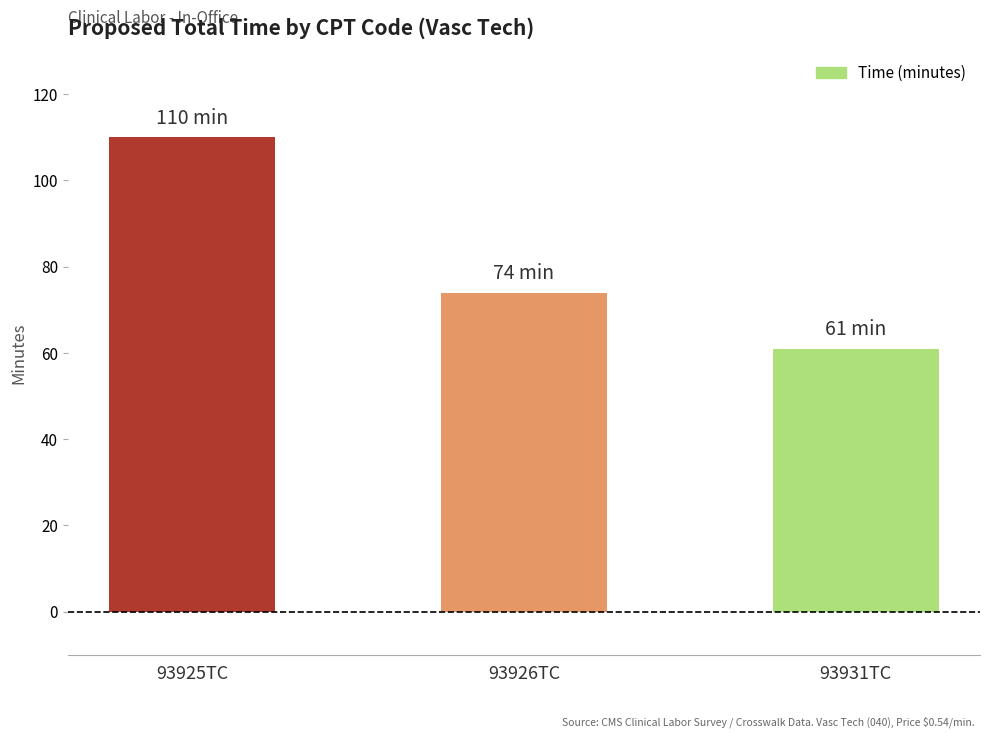

What is the value of the 3rd bar from the left?

61